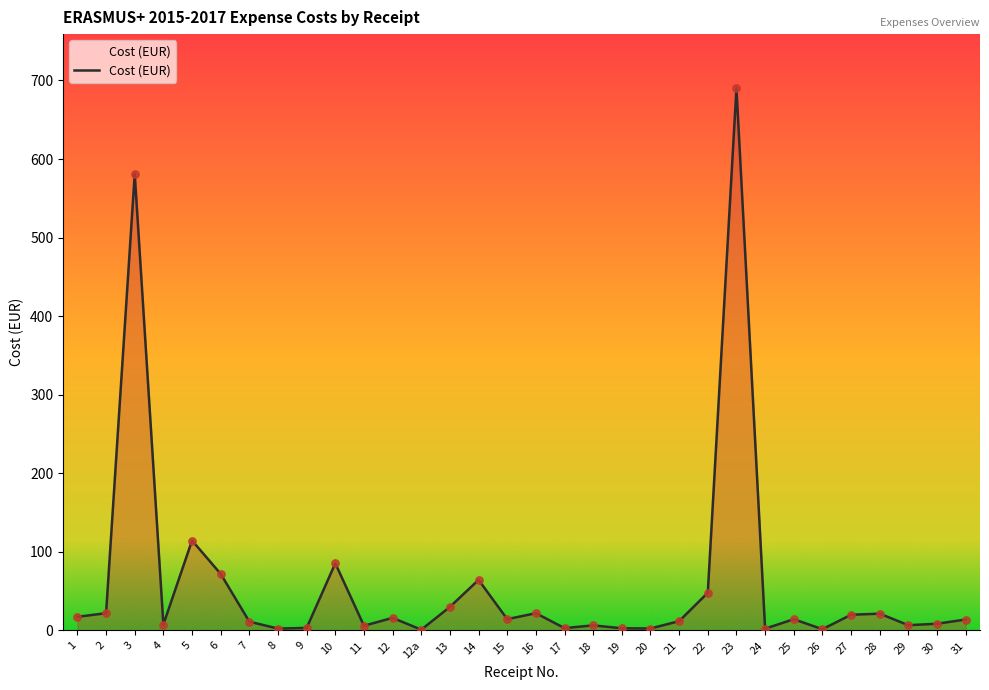

Approximately how many times larger is the value at 12 compared to 20?

6.4